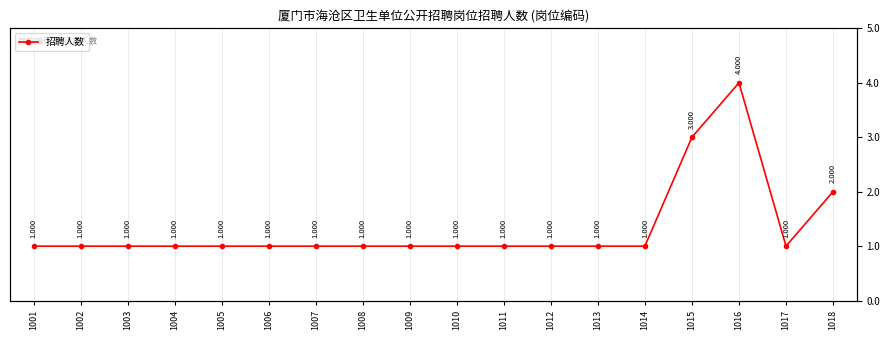

How many distinct data groups are displayed?

1